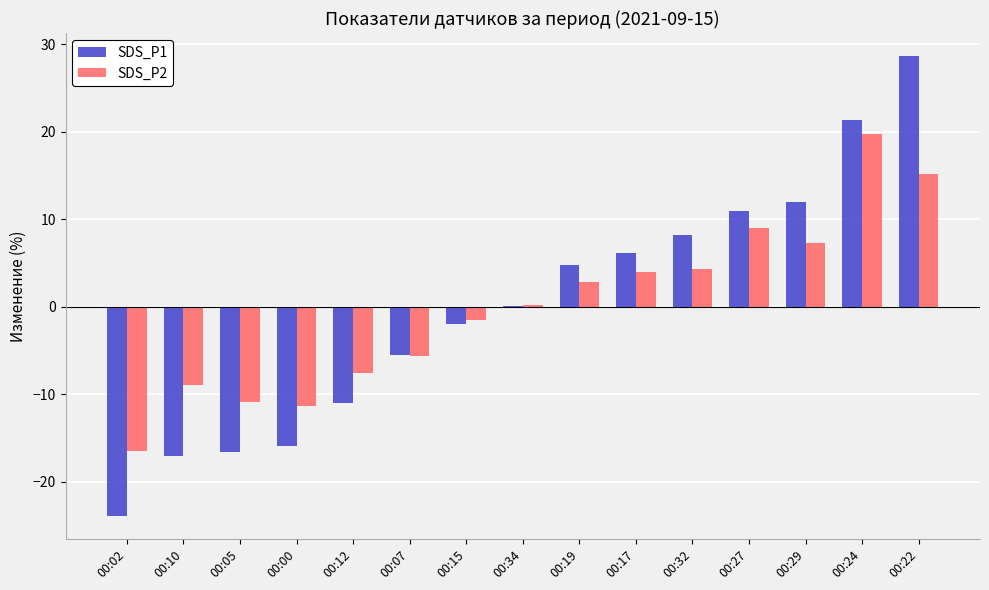

At which category is the sum across all series the highest?

00:22